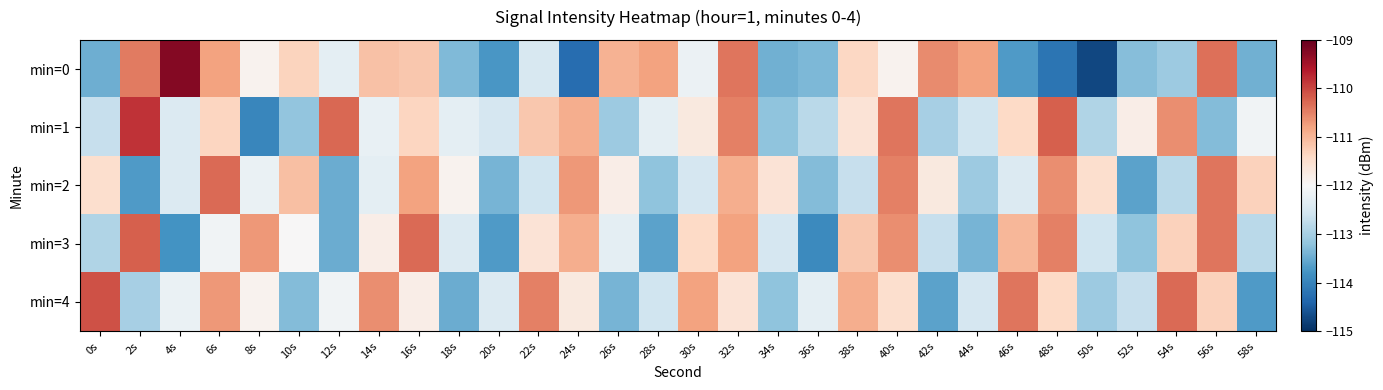

At 18s, list the series in order from largest to smallest.

min=2, min=1, min=3, min=0, min=4